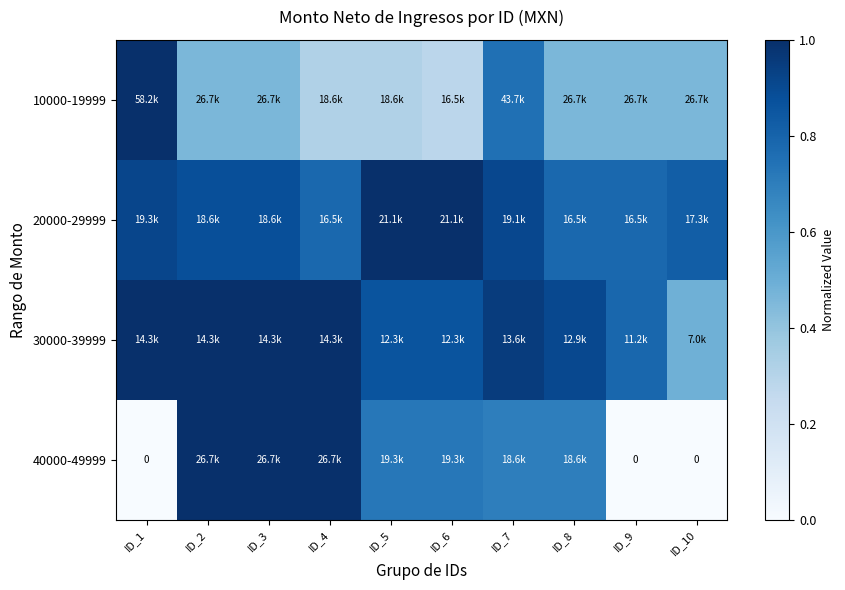

How many series are shown in this chart?

4